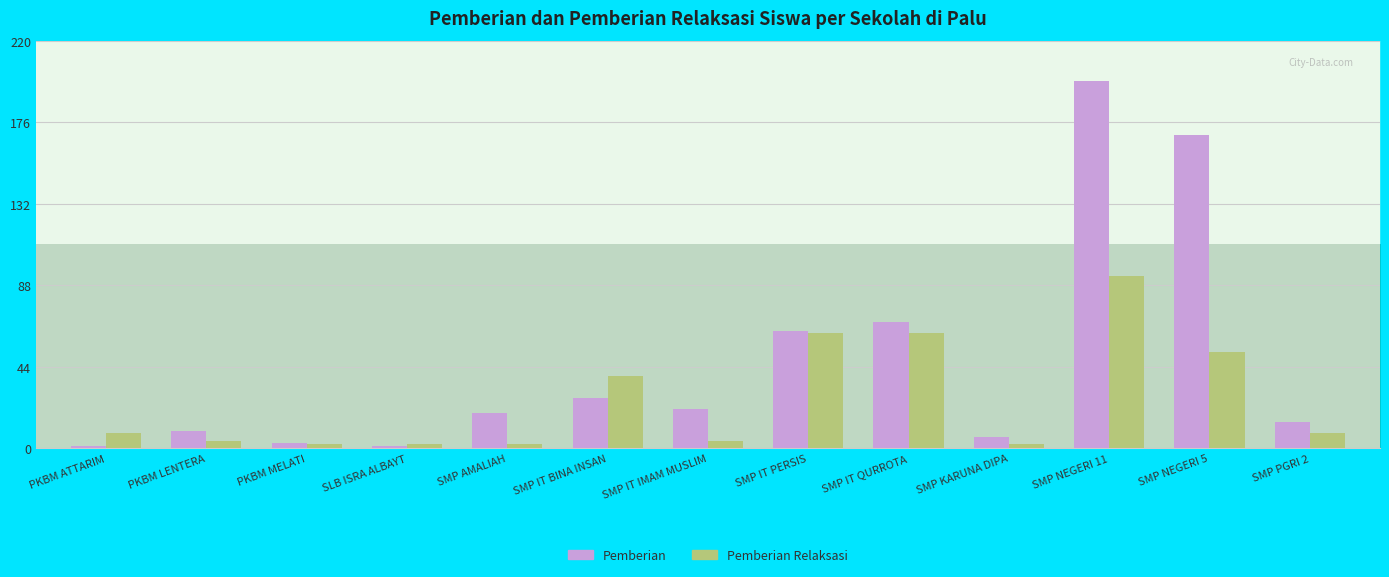

At which label does Pemberian Relaksasi first exceed 8?

SMP IT BINA INSAN